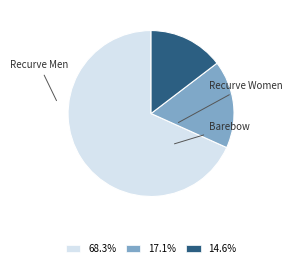

Count the number of slices in the pie.

3